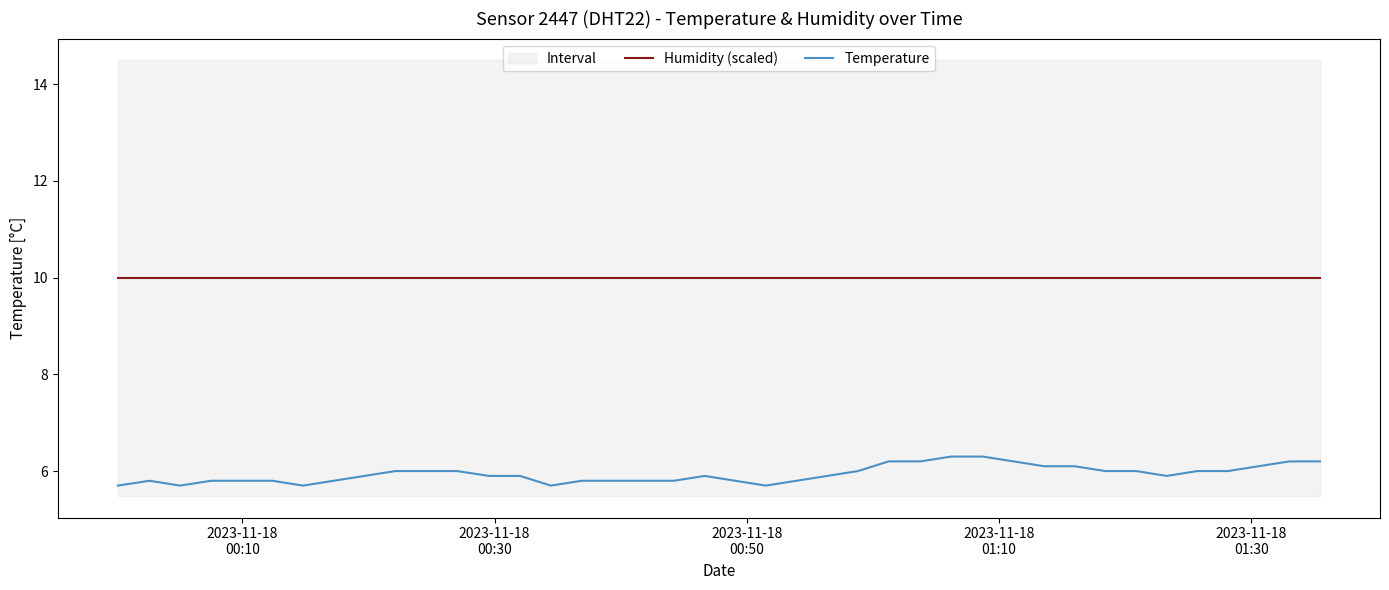

True or false: Humidity (scaled) and Temperature cross at least once.

False